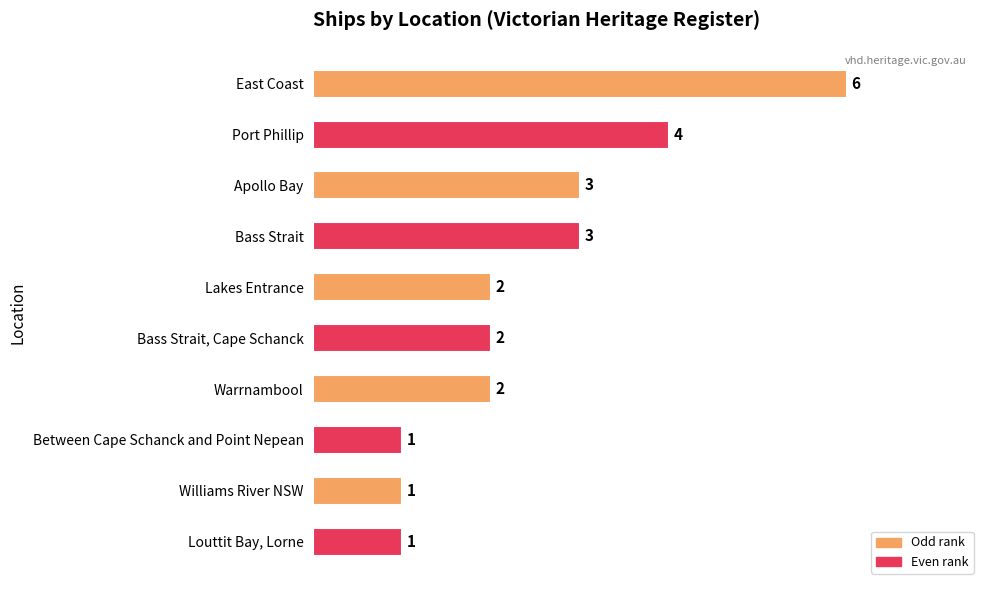

How many values are between 1 and 3?

8